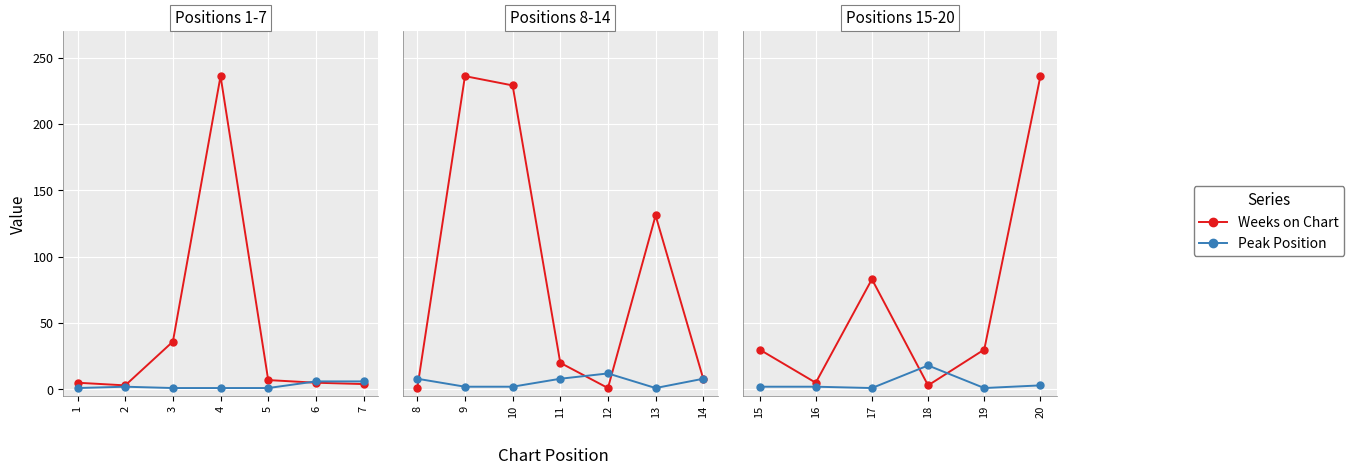

What is the sum of the Peak Position values at 19 and 16?

3